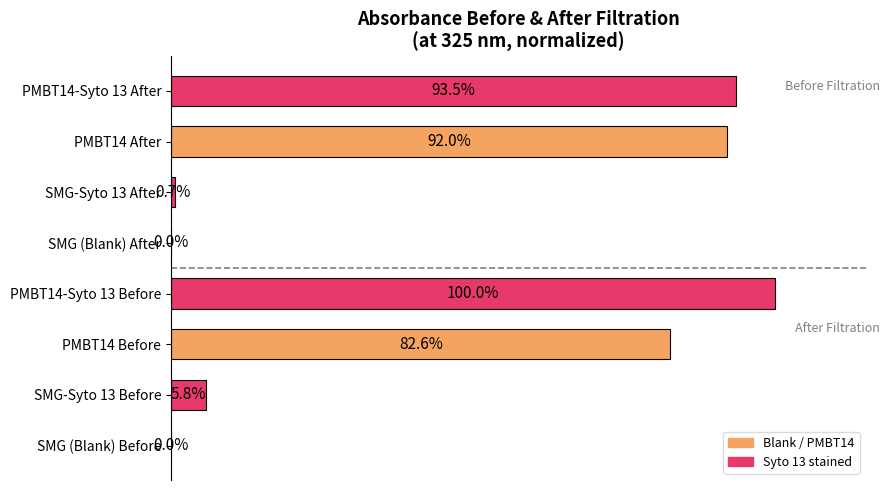

Where is the data nearest to the value 50?

PMBT14 Before